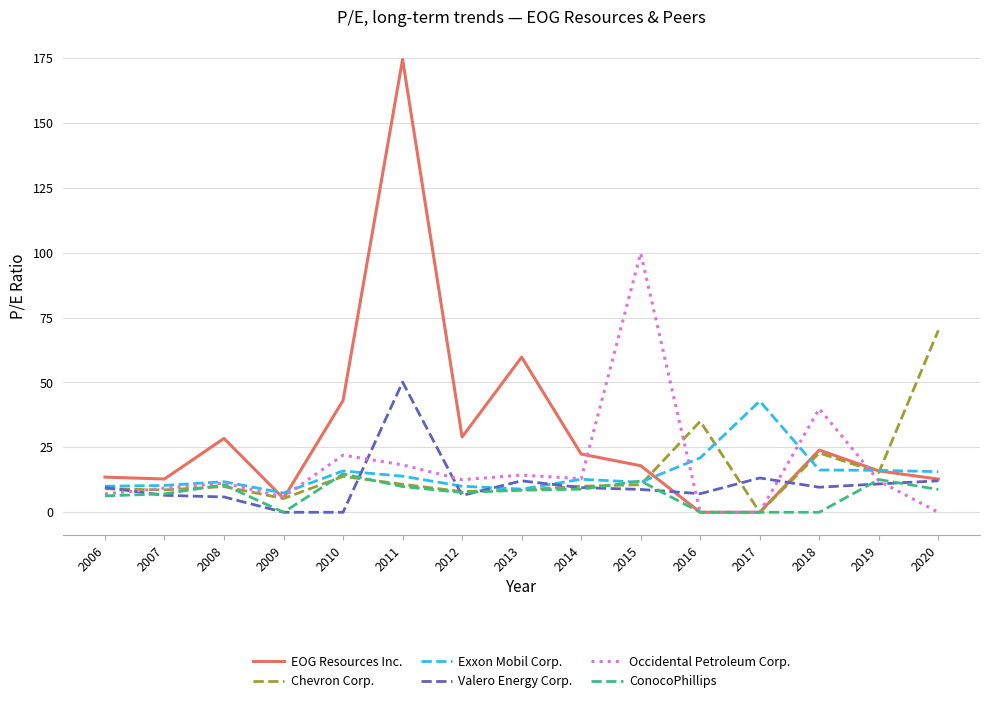

Which series has the largest range (max minus min)?

EOG Resources Inc.